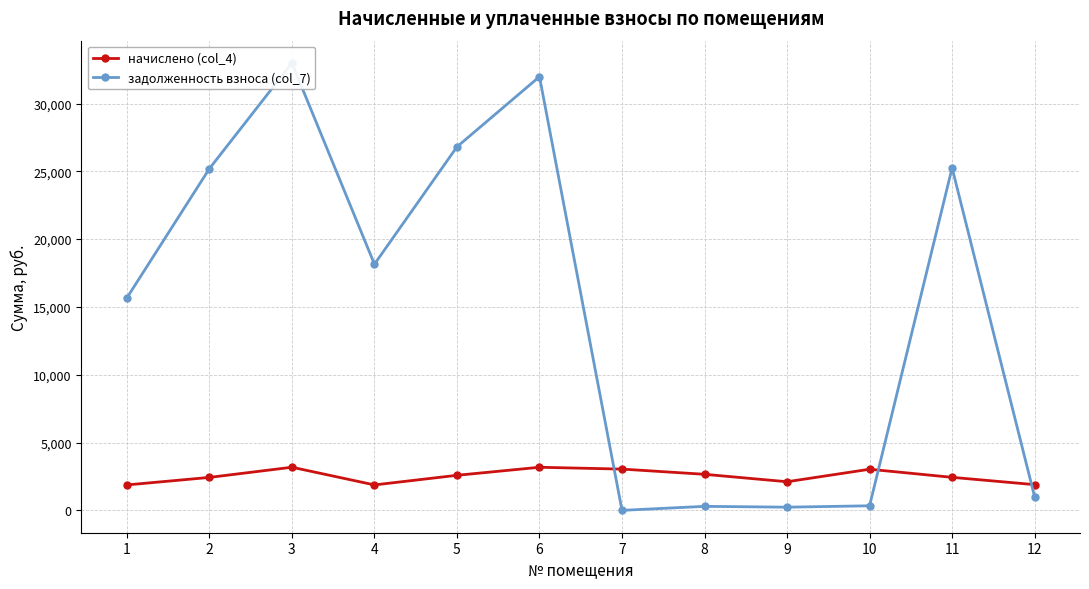

Reading left to right, what are all the values shown in this chart?

начислено (col_4): 1=1875.4	2=2429.6	3=3180.2	4=1875.4	5=2584.6	6=3177.6	7=3042.3	8=2658.7	9=2109.9	10=3031.7	11=2434.9	12=1896.8
задолженность взноса (col_7): 1=15665.3	2=25198.5	3=32984.8	4=18151.6	5=26806.6	6=31980.0	7=0.0	8=295.4	9=234.4	10=336.9	11=25253.9	12=1003.4